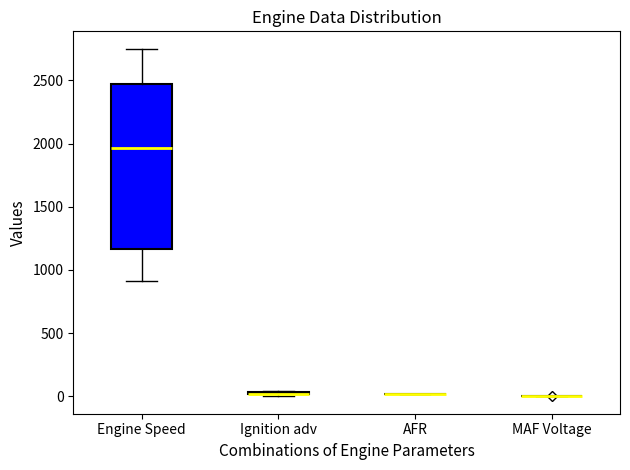

Where is the upper edge of the box for Ignition adv on the y-axis? The values are not printed on the chart, so give them approximately, as read against the axis.

50